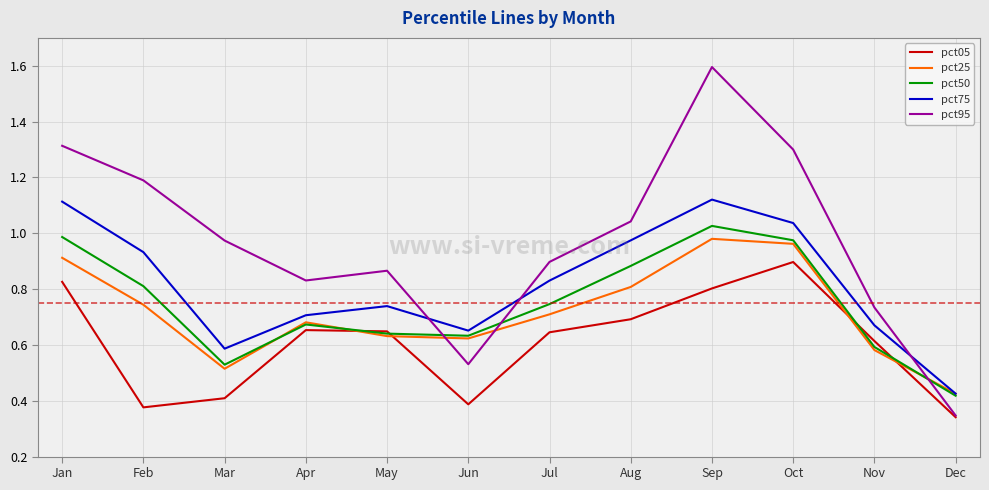

Where is the first local maximum for pct95?

May